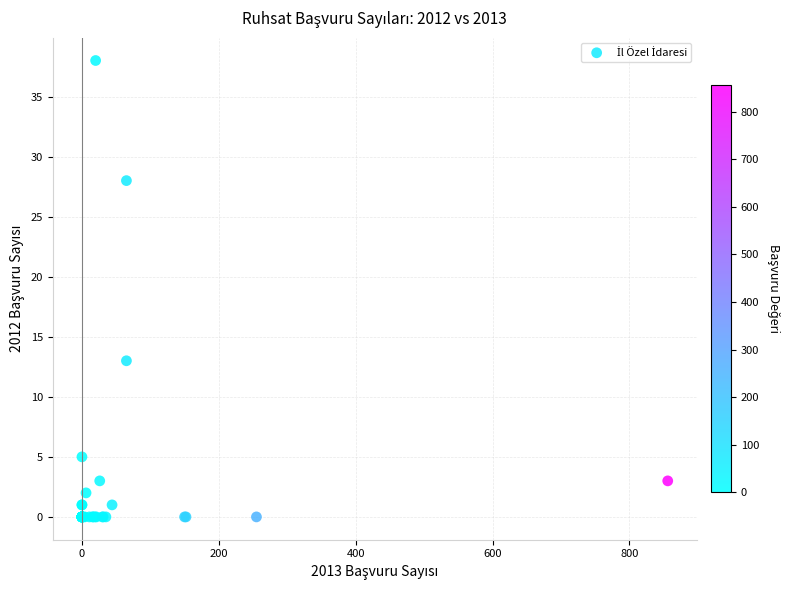

What Y value in the scatter plot is closest to 19?

13